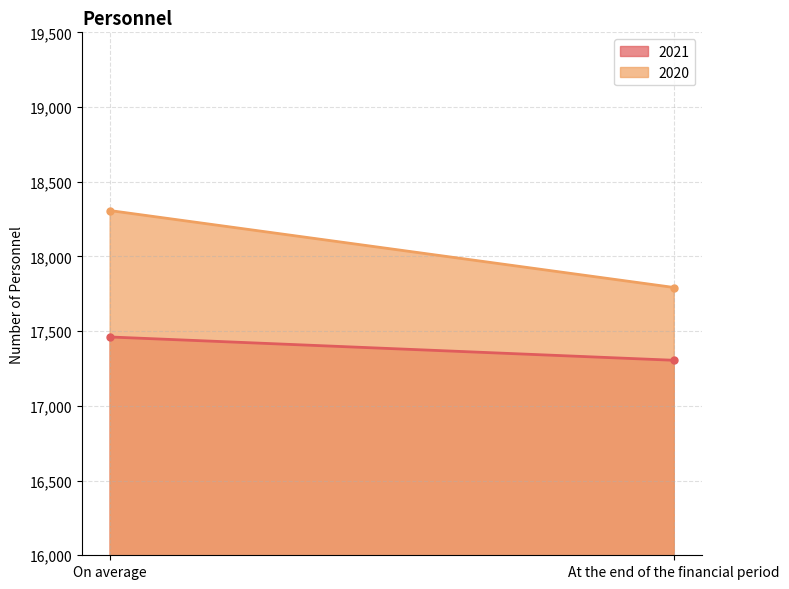

List the series in order of their overall mean, highest first.

2020, 2021